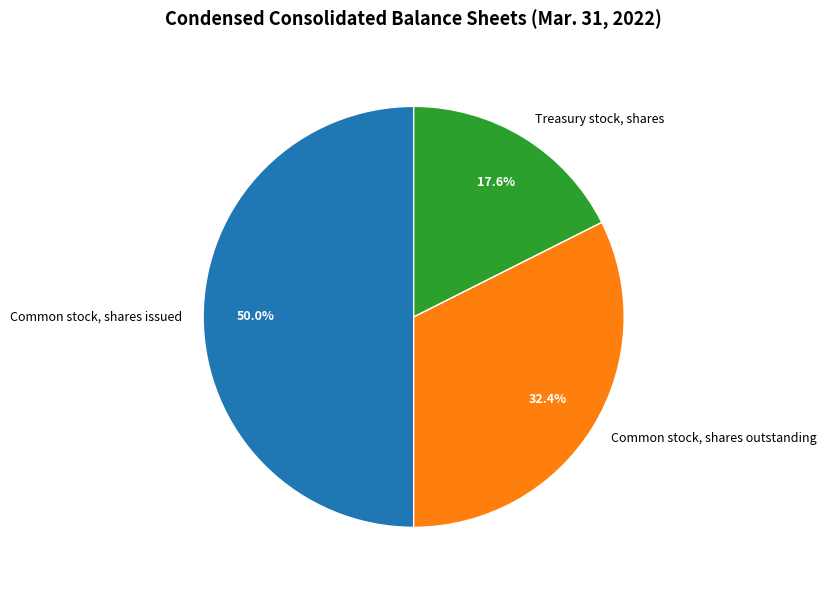

To the nearest percent, what portion does Treasury stock, shares represent?

18%